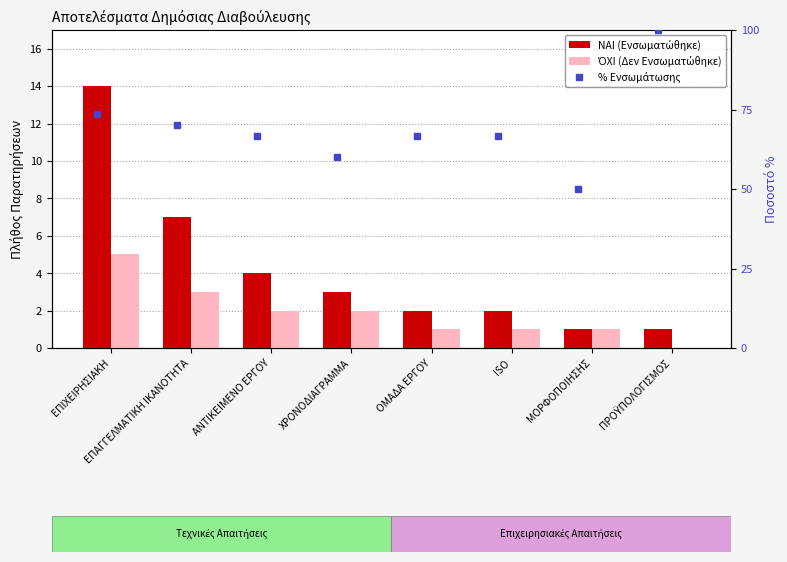

What is the difference between the second highest and second lowest values in the % Ενσωμάτωσης series?

13.7